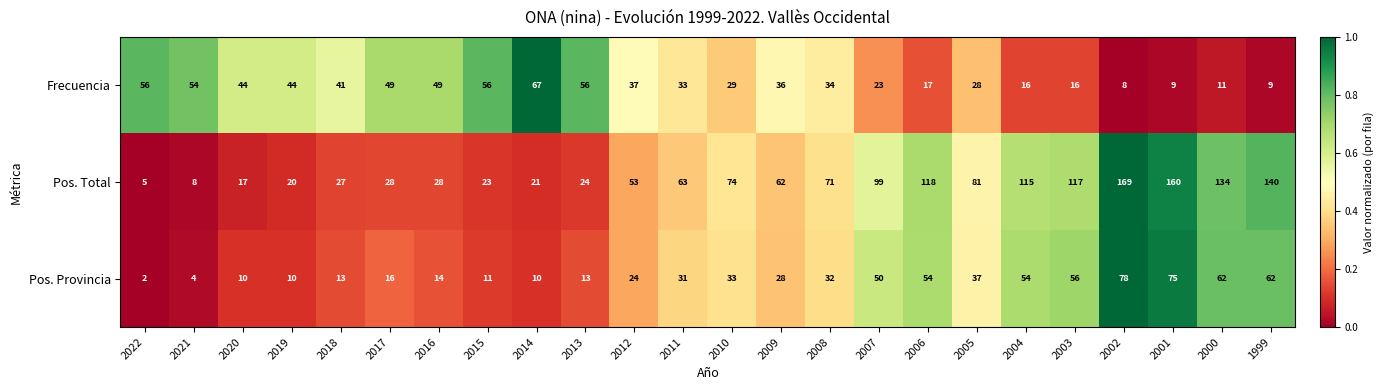

What is the total value across all series at 2012?

114